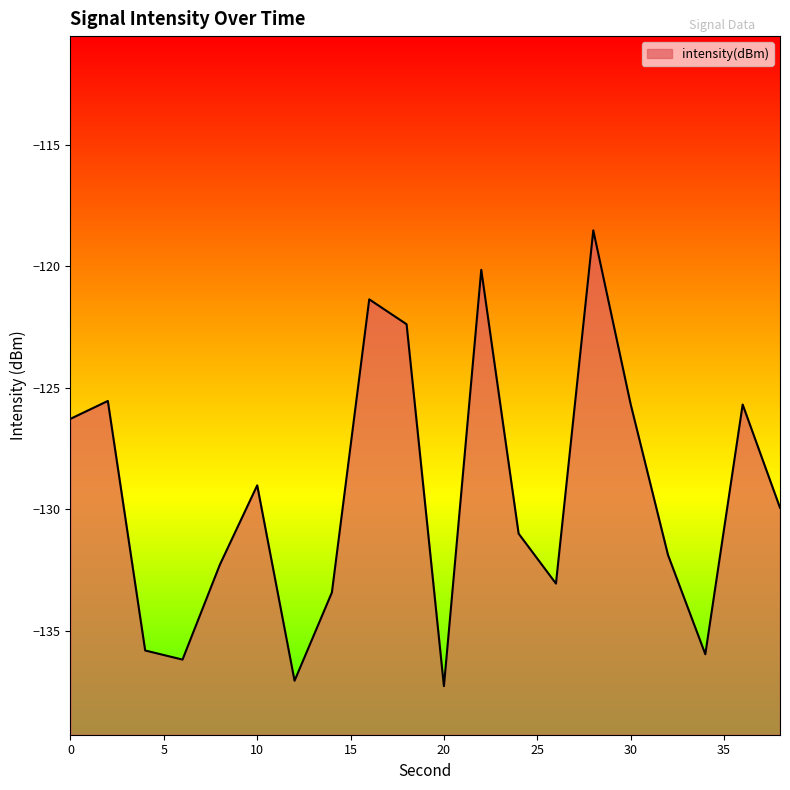

Count the number of categories in the chart.

20